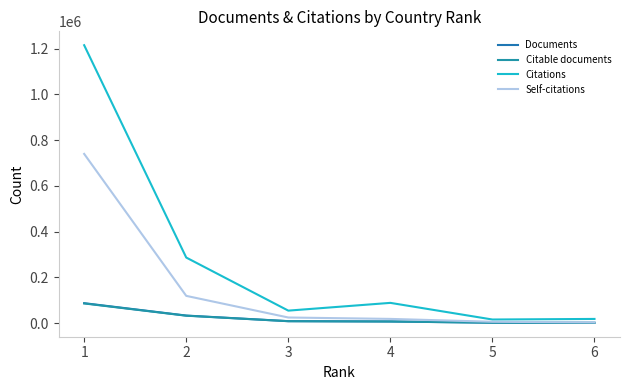

What is the difference between the maximum and minimum values in the Citable documents series?

84750